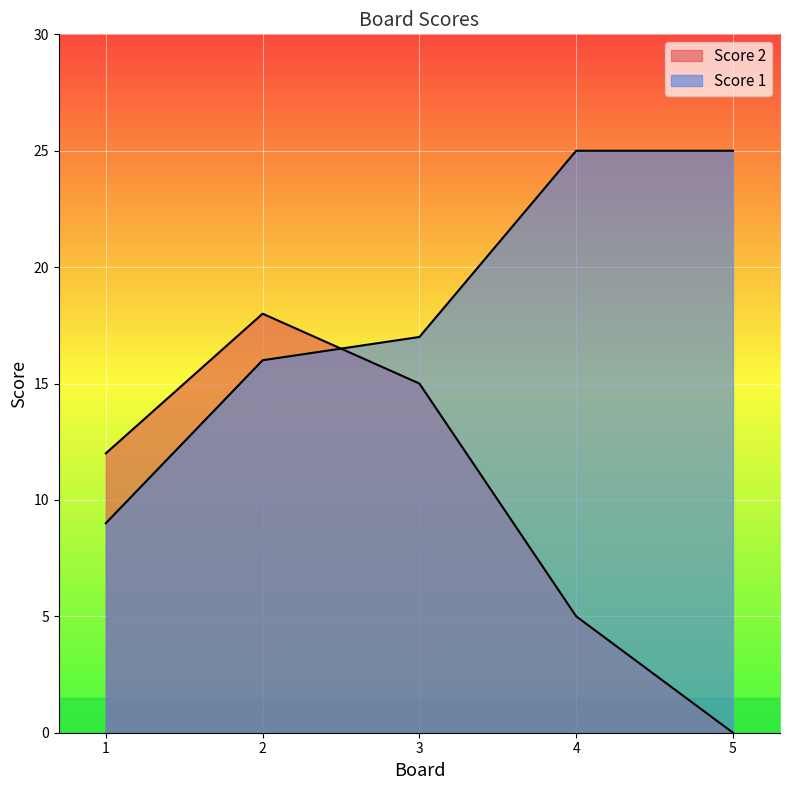

Reading right to left, list all the values displayed in this chart.

Score 1: 5=25	4=25	3=17	2=16	1=9
Score 2: 5=0	4=5	3=15	2=18	1=12